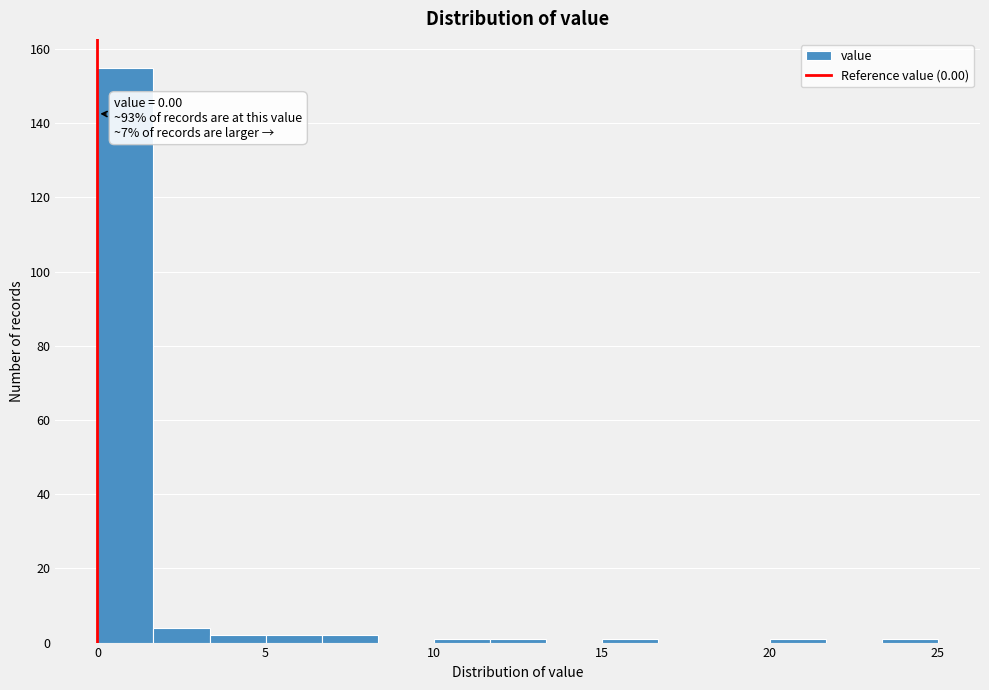

Read against the x-axis, roughly where is the centre of the tallest bar?

1.0